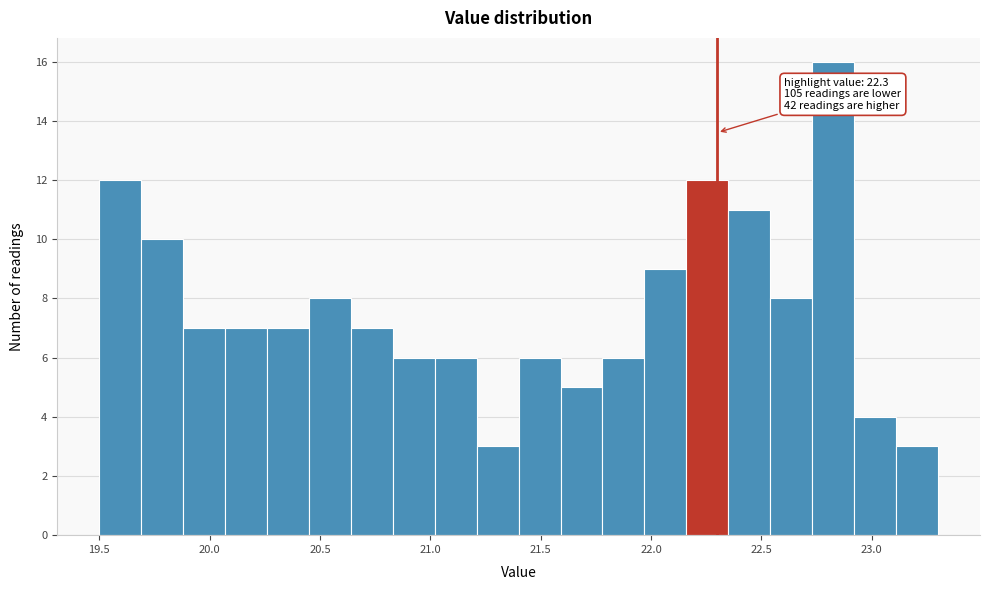

Read against the x-axis, roughly where is the centre of the tallest bar?

22.85